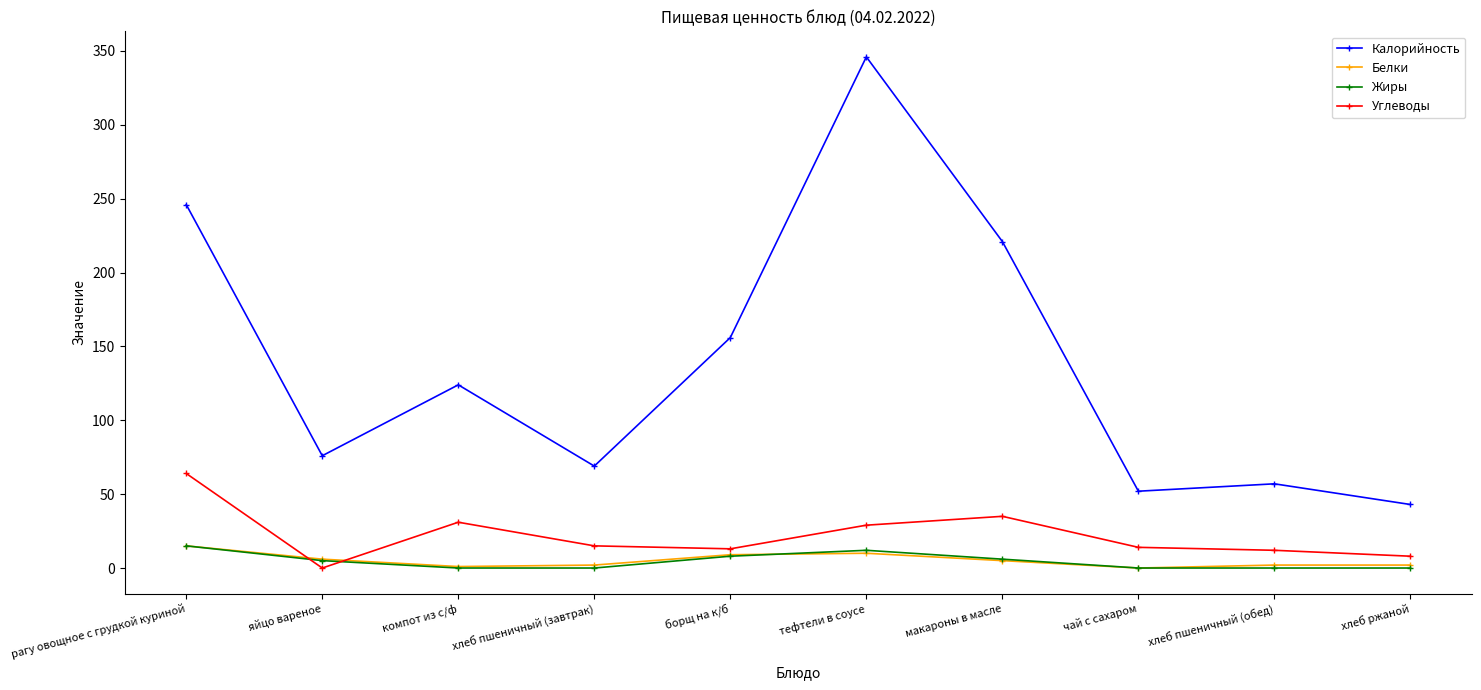

At how many categories does at least one series exceed 258?

1